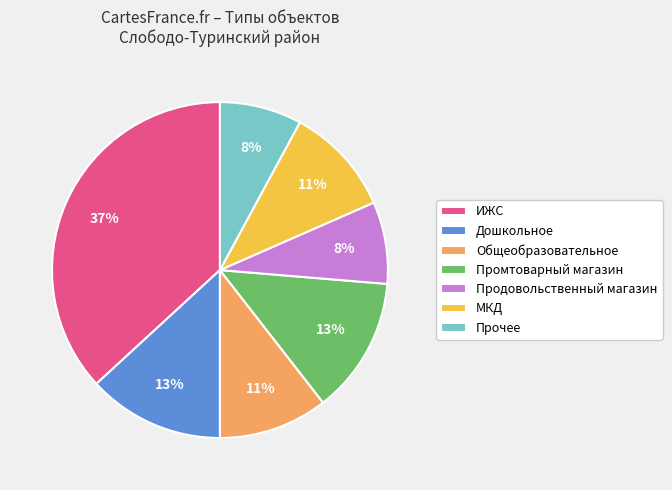

What percentage is the Продовольственный магазин slice, to the nearest percent?

8%